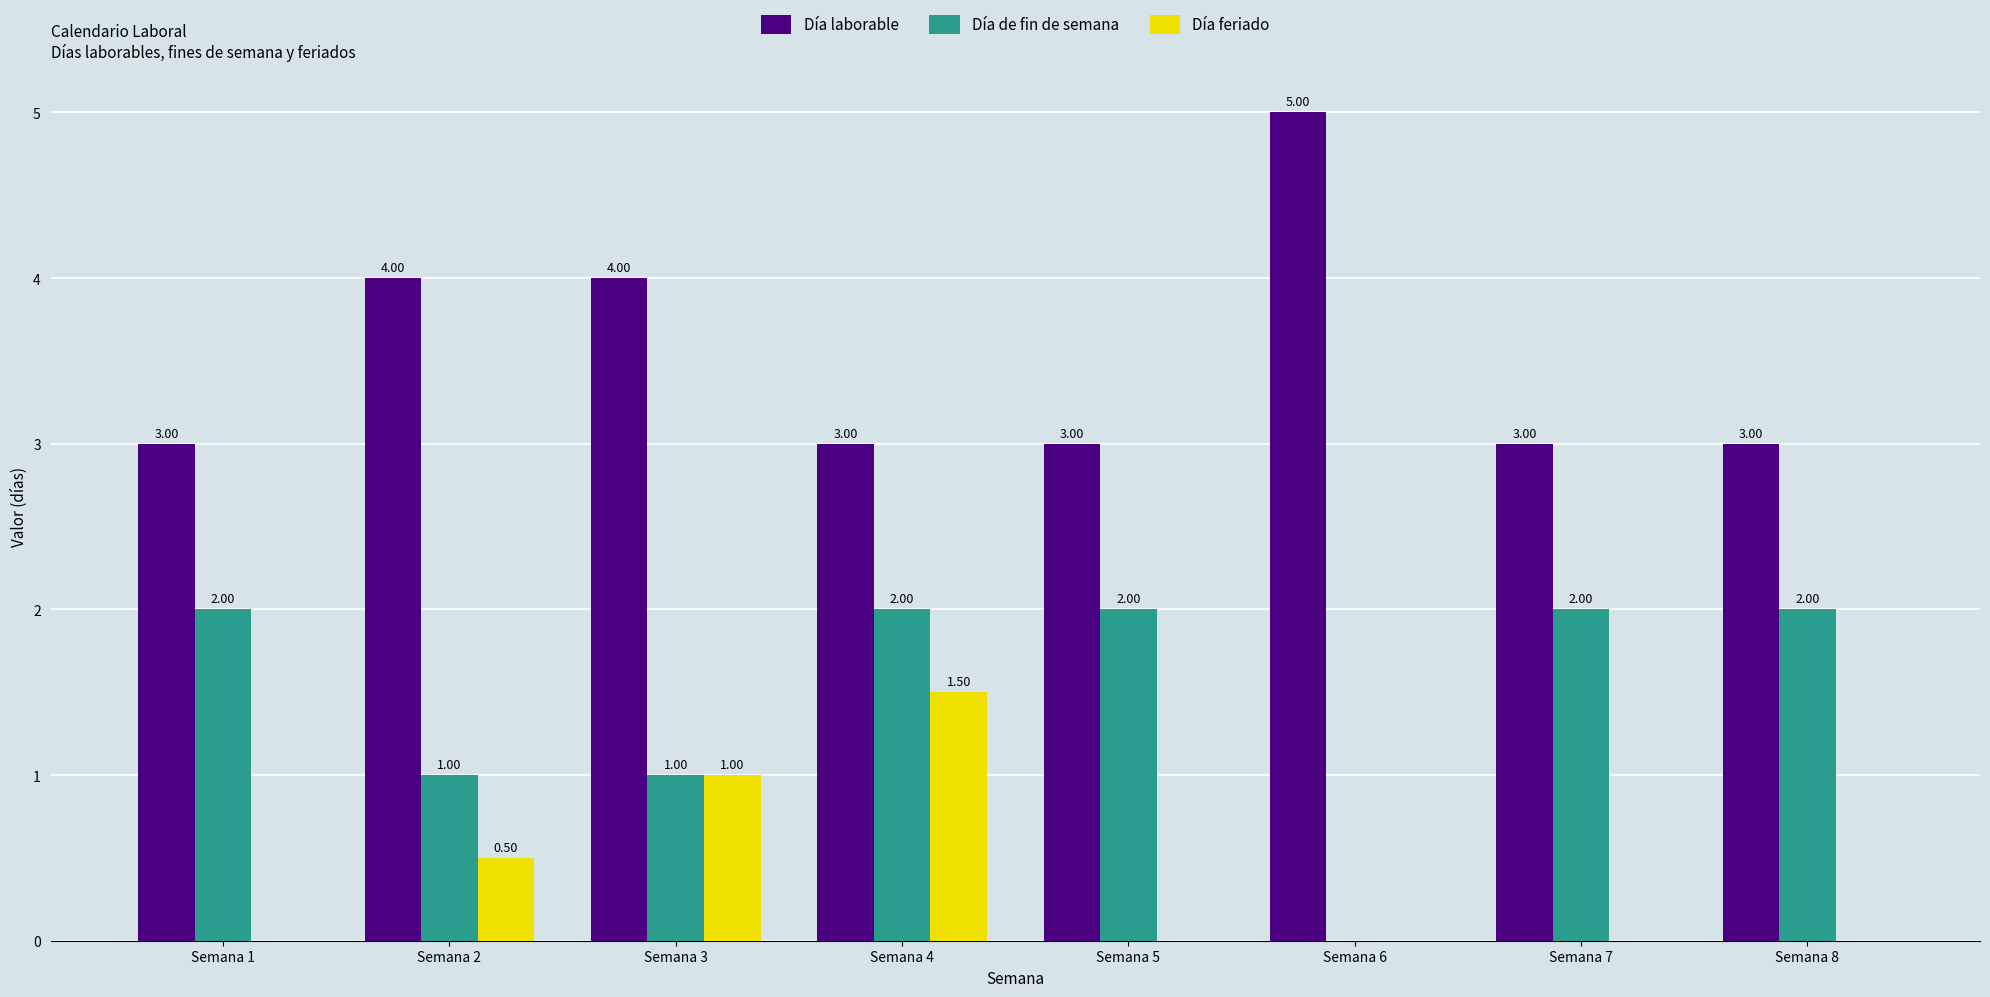

Which series changed the most between Semana 2 and Semana 3?

Día feriado